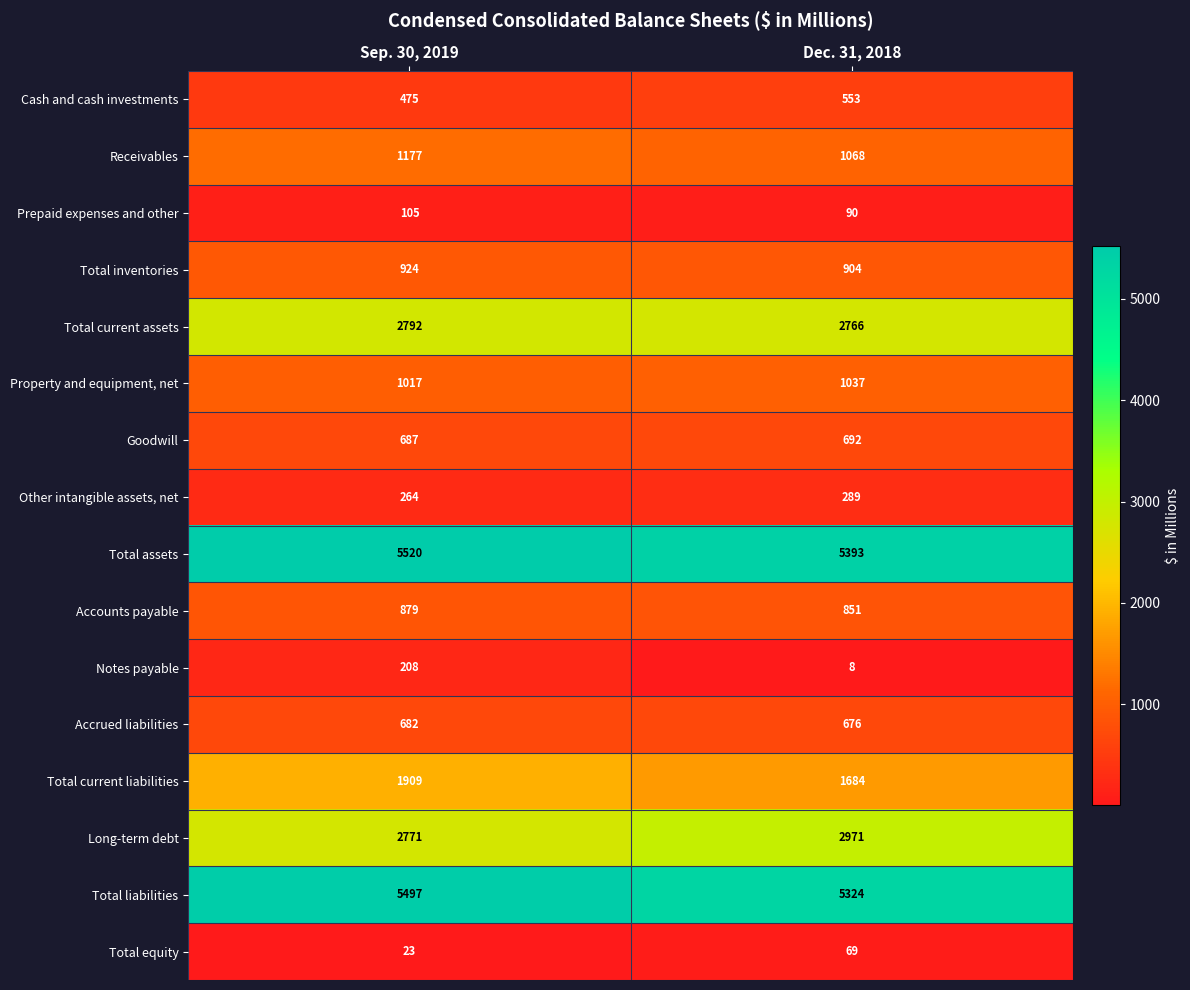

Rank the series at Sep. 30, 2019 from lowest to highest value.

Total equity, Prepaid expenses and other, Notes payable, Other intangible assets, net, Cash and cash investments, Accrued liabilities, Goodwill, Accounts payable, Total inventories, Property and equipment, net, Receivables, Total current liabilities, Long-term debt, Total current assets, Total liabilities, Total assets